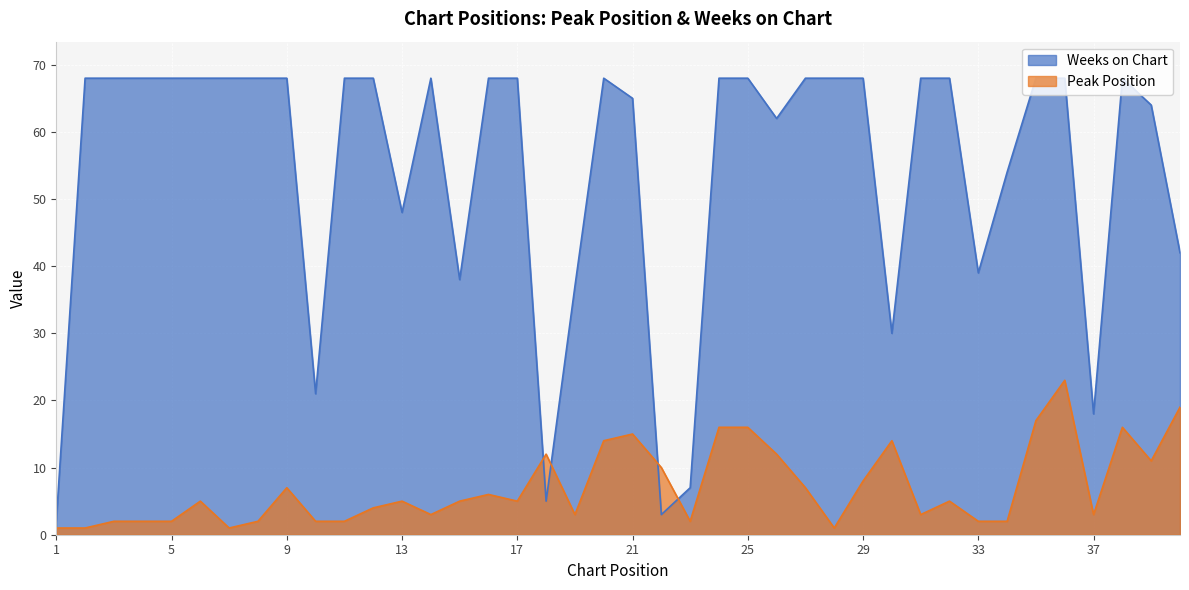

How many times do Peak Position and Weeks on Chart cross each other?

4